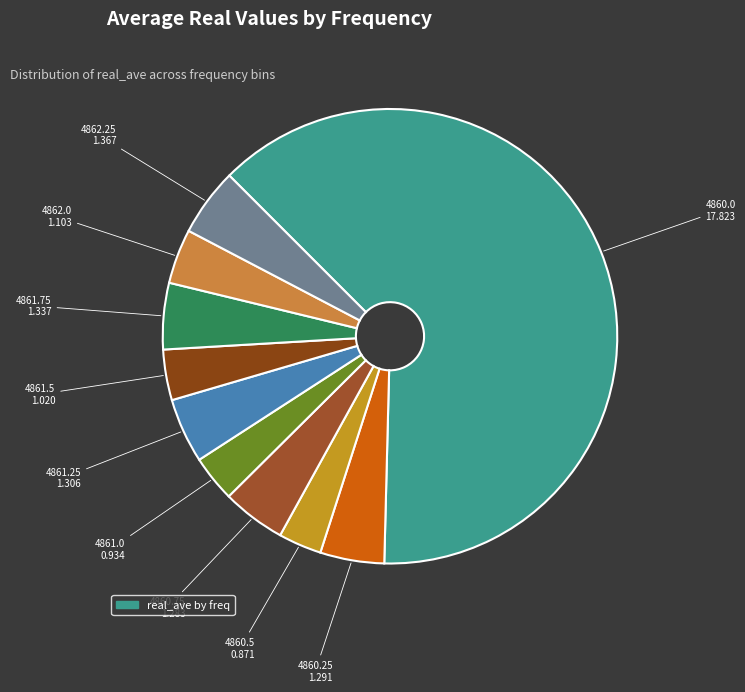

Which category has the biggest portion of the pie?

4860.0